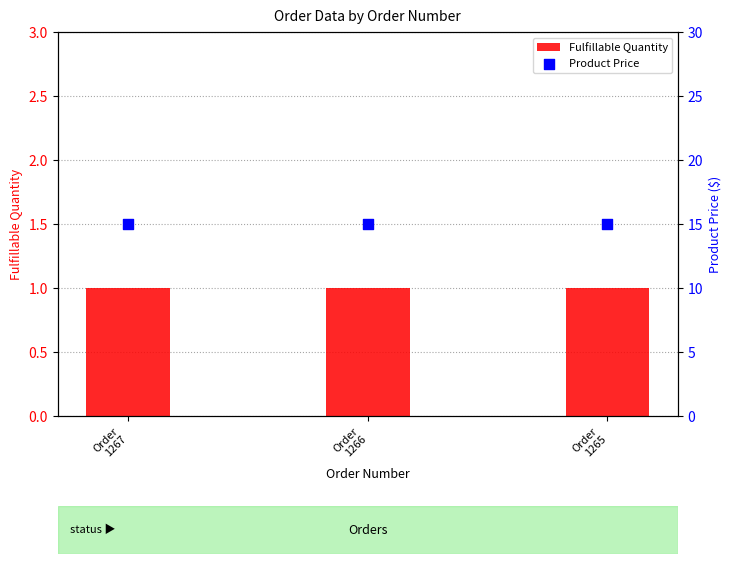

At which category is the sum across all series the highest?

Order
1267